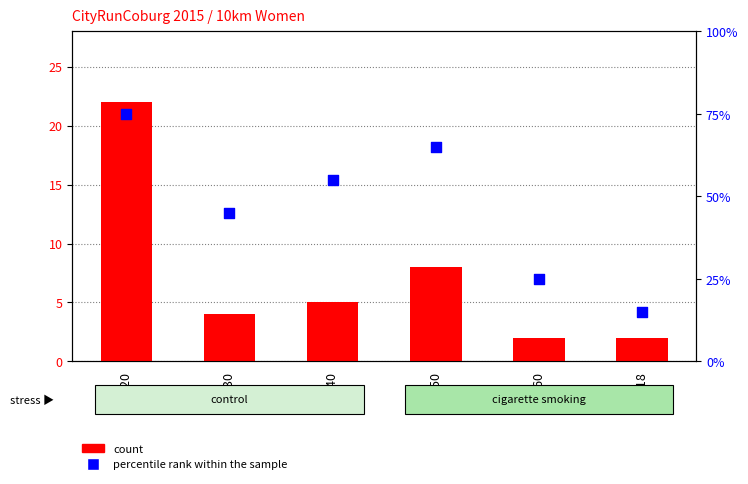

Which series has the largest total across all categories?

percentile rank within the sample